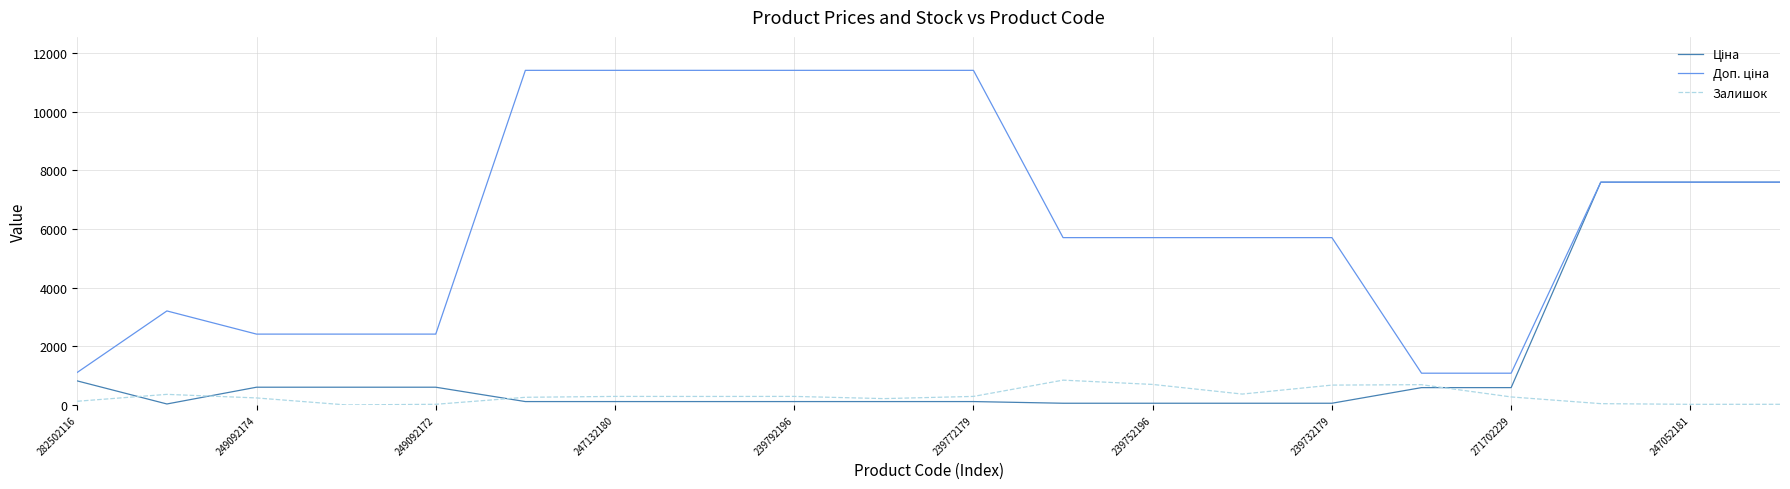

What is the highest value of the Залишок series?

845.0